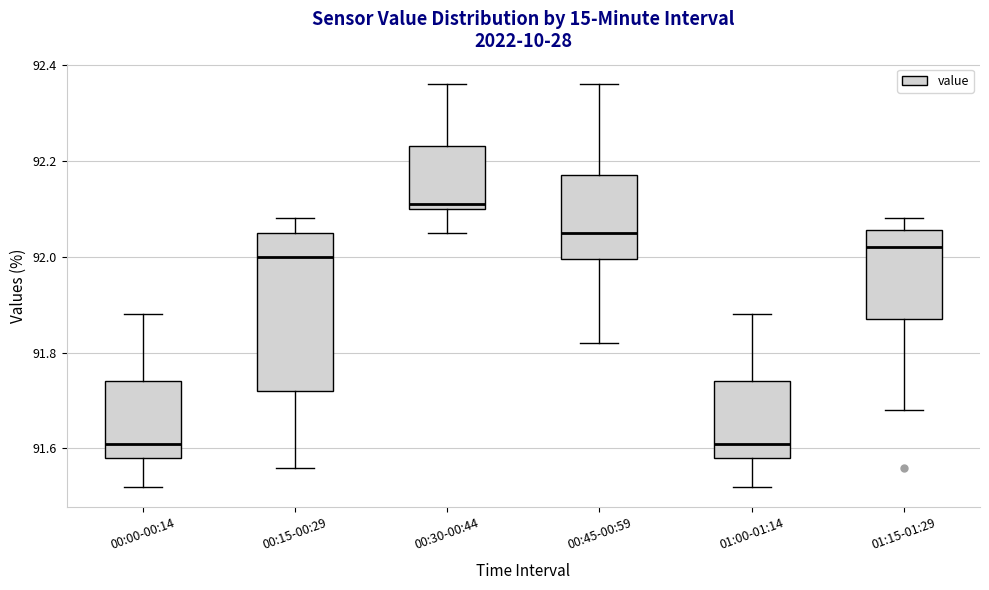

Reading left to right, transcribe this box plot: for each box, give where its median line is, the range the box spans, and where its two whiskers end, as read against the y-axis. The values are not printed on the chart, so give them approximately, as read against the axis.

00:00-00:14: median 91.62, box 91.58 to 91.74, whiskers 91.52 to 91.88
00:15-00:29: median 92.00, box 91.72 to 92.06, whiskers 91.56 to 92.08
00:30-00:44: median 92.12, box 92.10 to 92.24, whiskers 92.06 to 92.36
00:45-00:59: median 92.06, box 92.00 to 92.18, whiskers 91.82 to 92.36
01:00-01:14: median 91.62, box 91.58 to 91.74, whiskers 91.52 to 91.88
01:15-01:29: median 92.02, box 91.88 to 92.06, whiskers 91.68 to 92.08